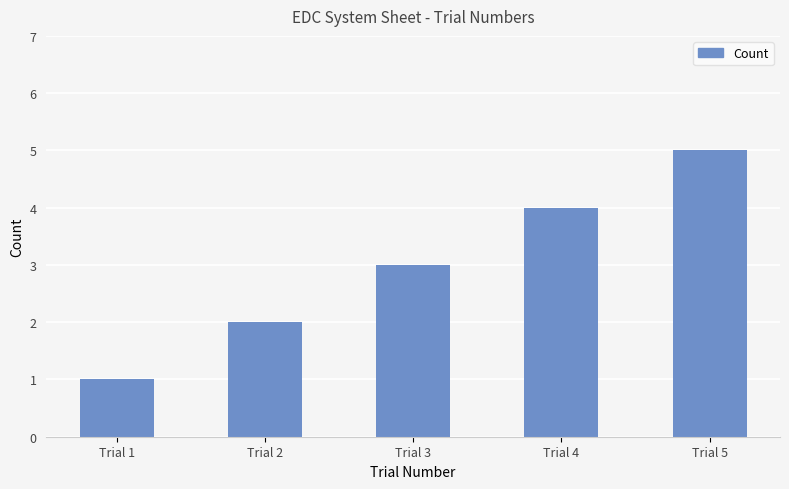

Rank the categories by value from highest to lowest.

Trial 5, Trial 4, Trial 3, Trial 2, Trial 1